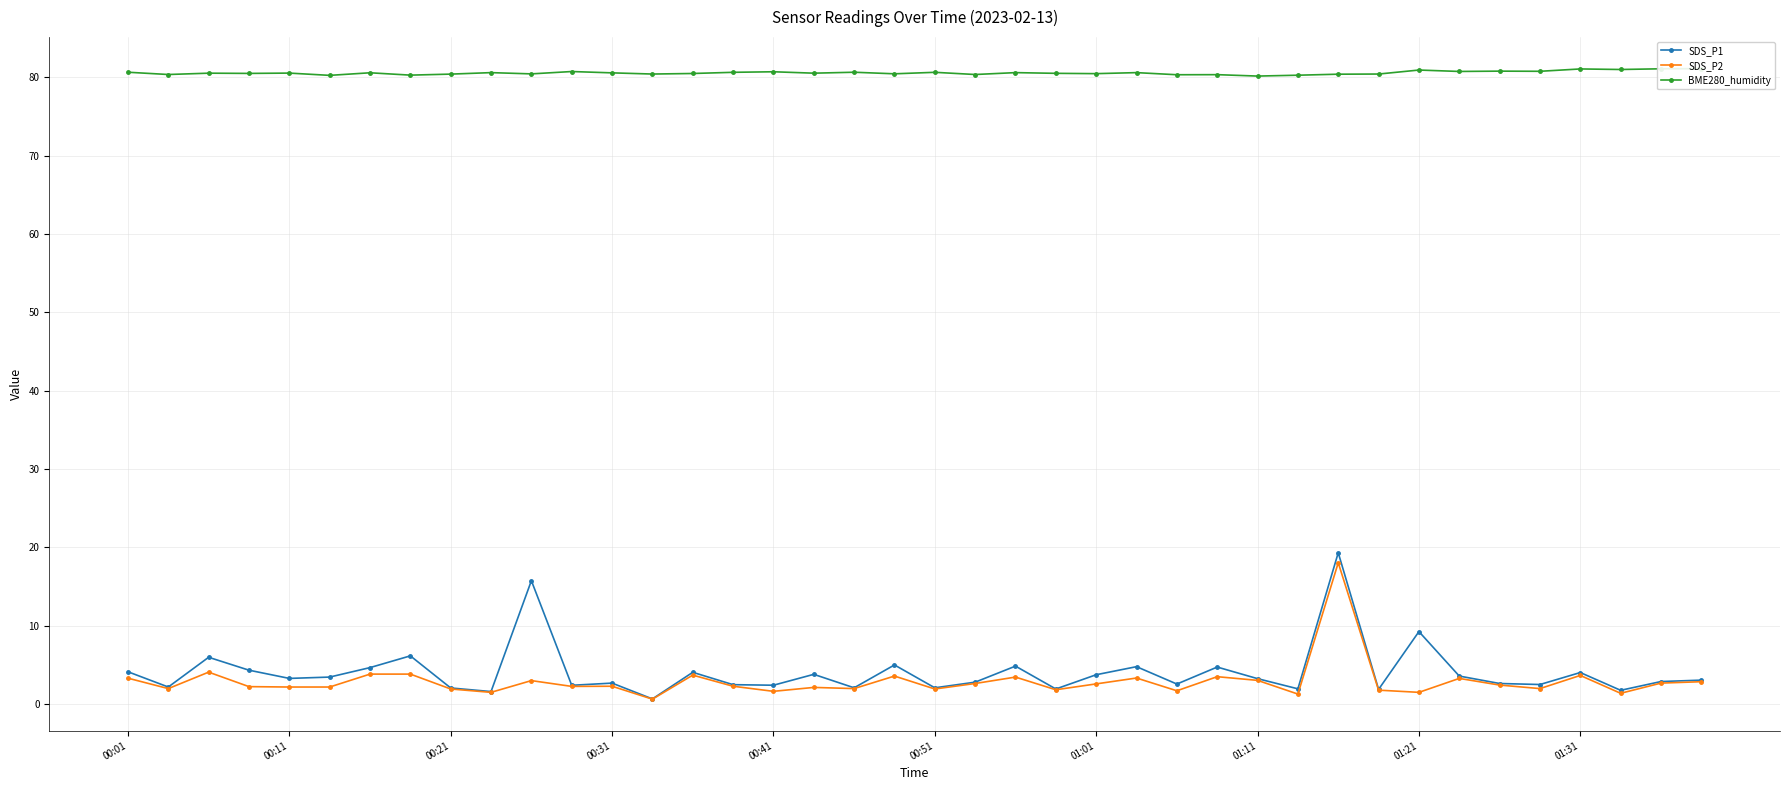

What is the difference between the maximum and second lowest values in the BME280_humidity series?

0.9